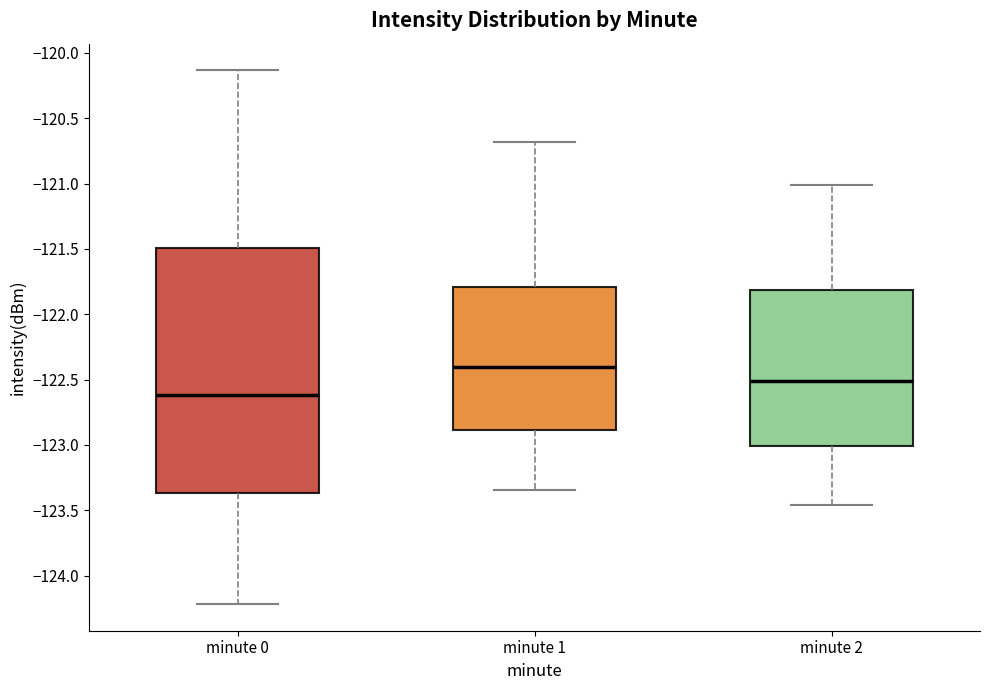

Which box's median line is the highest?

minute 1